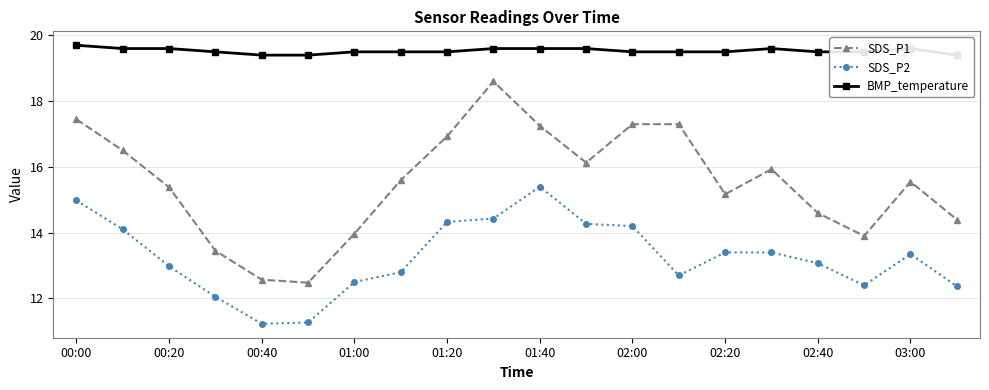

Reading left to right, transcribe all the data shown in this chart.

SDS_P1: 17.4	16.5	15.4	13.4	12.6	12.5	14.0	15.6	16.9	18.6	17.2	16.1	17.3	17.3	15.2	15.9	14.6	13.9	15.6	14.4
SDS_P2: 15.0	14.1	13.0	12.1	11.2	11.3	12.5	12.8	14.3	14.4	15.4	14.3	14.2	12.7	13.4	13.4	13.1	12.4	13.3	12.4
BMP_temperature: 19.7	19.6	19.6	19.5	19.4	19.4	19.5	19.5	19.5	19.6	19.6	19.6	19.5	19.5	19.5	19.6	19.5	19.5	19.6	19.4